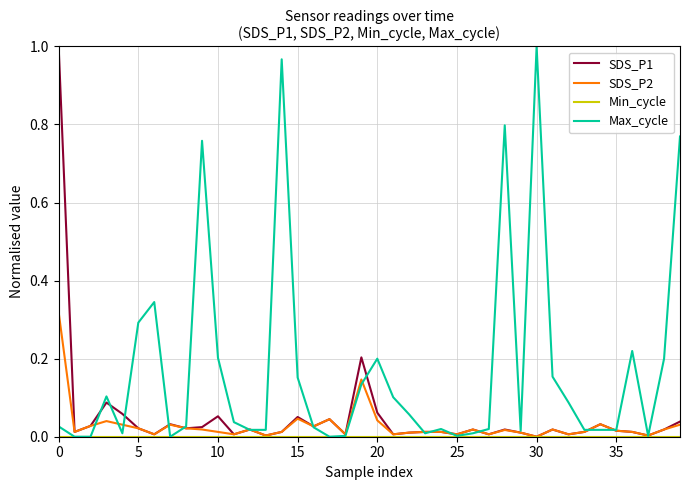

After their last crossing, which series has the higher values: SDS_P2 or Max_cycle?

Max_cycle